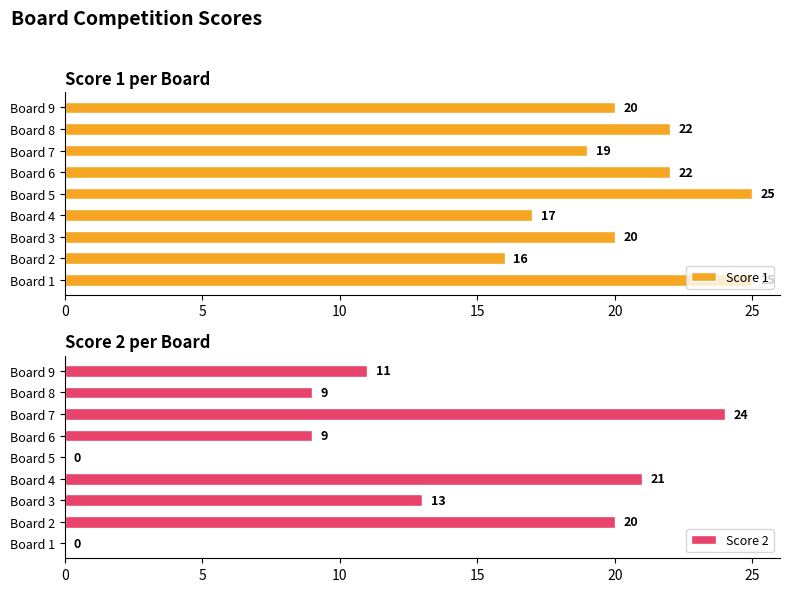

Rank the series by their maximum value, from lowest to highest.

Score 2, Score 1